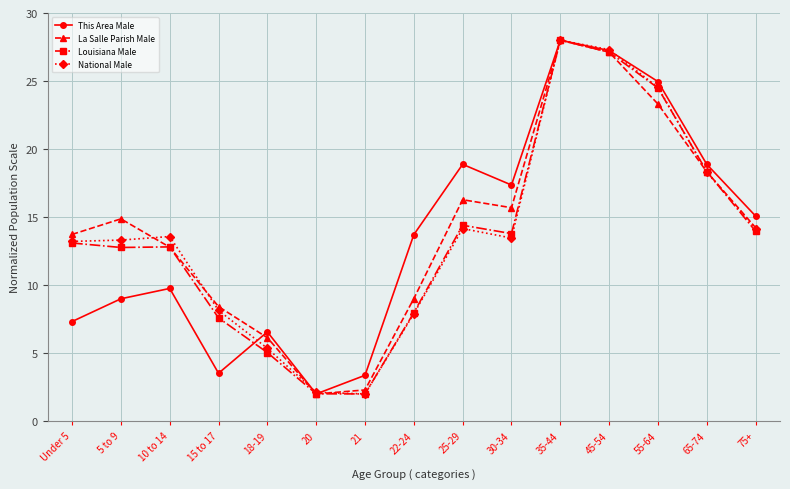

What is the maximum value shown in the chart?

28.0